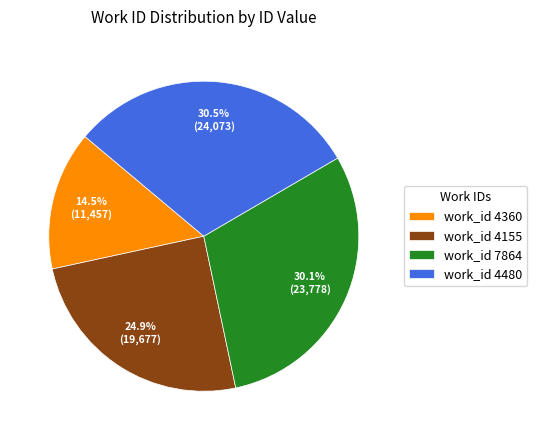

How many segments does this pie chart have?

4